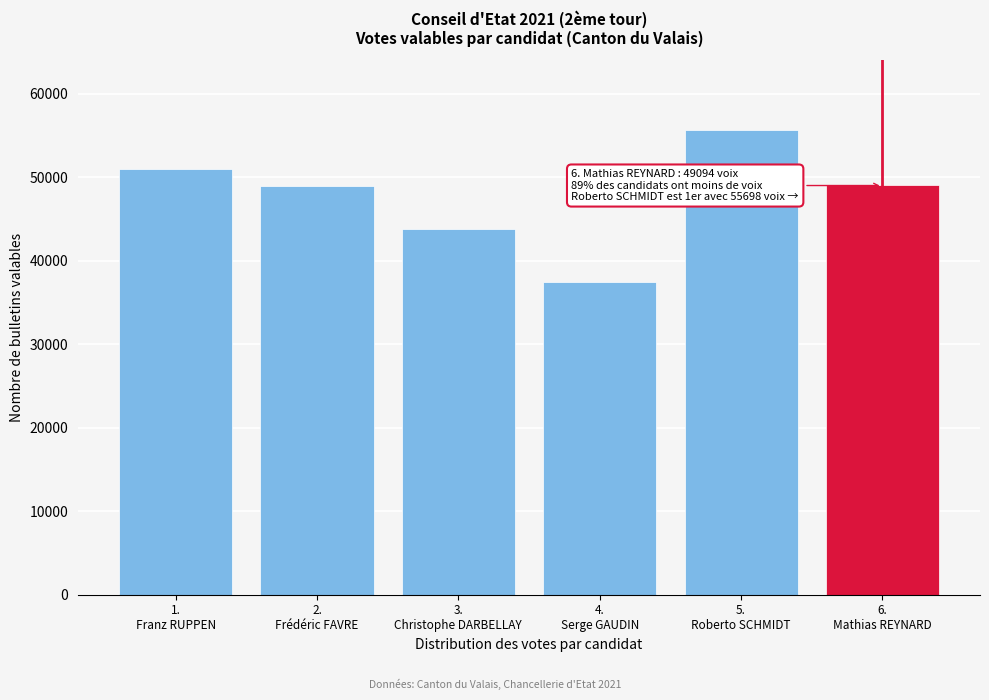

What is the value of the 1st bar from the left?

50982